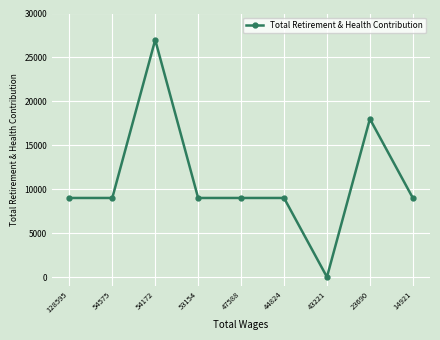

At which category does the data reach its first local peak?

54172